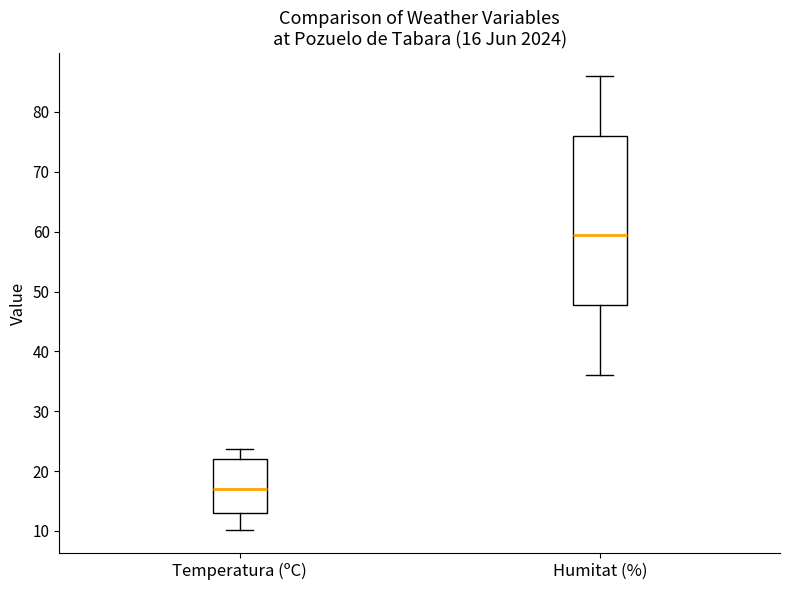

Which box's median line is the highest?

Humitat (%)